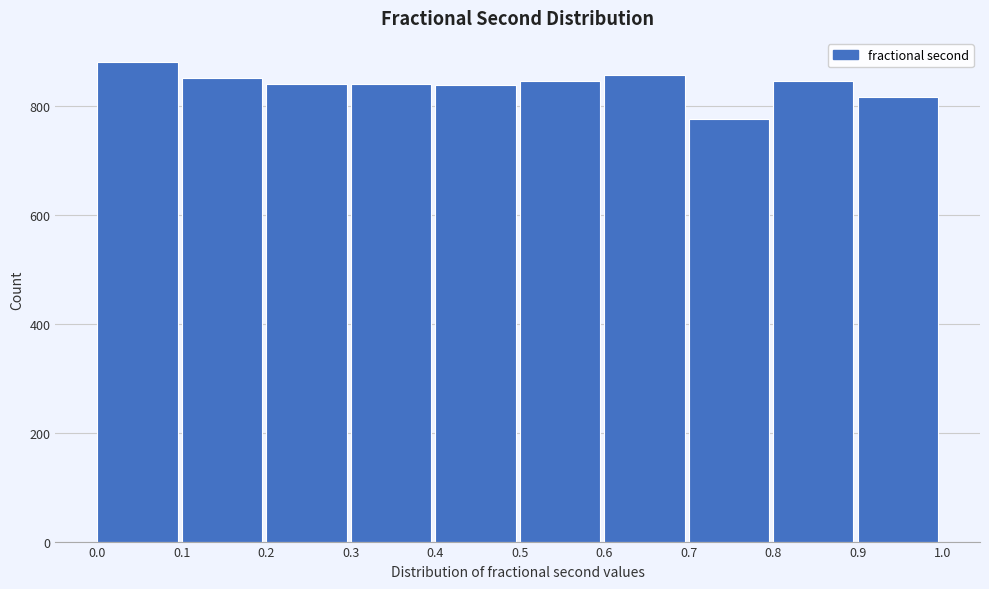

What is the height of the bar covering 0.5 to 0.6 on the x-axis? The values are not printed on the chart, so give them approximately, as read against the axis.

840